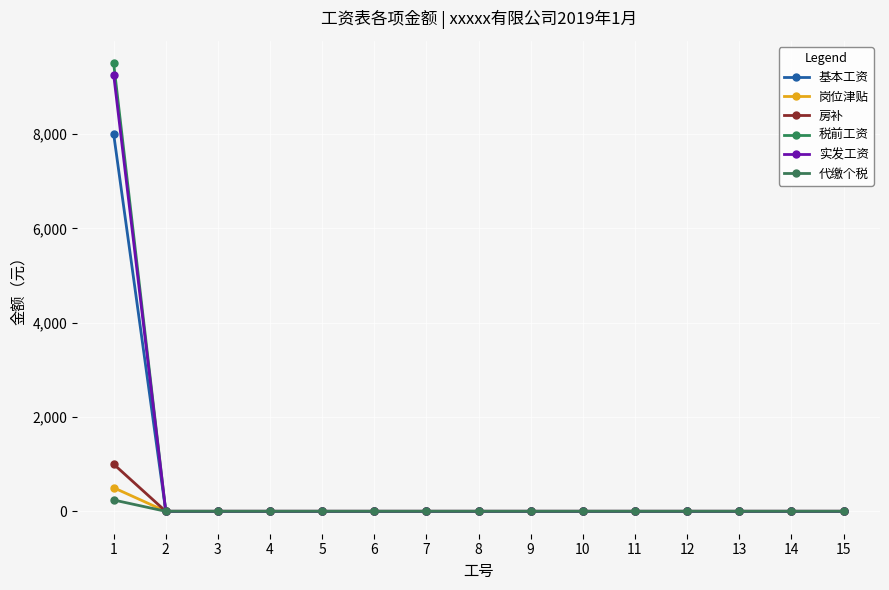

At 11, list the series in order from largest to smallest.

基本工资, 岗位津贴, 房补, 税前工资, 实发工资, 代缴个税